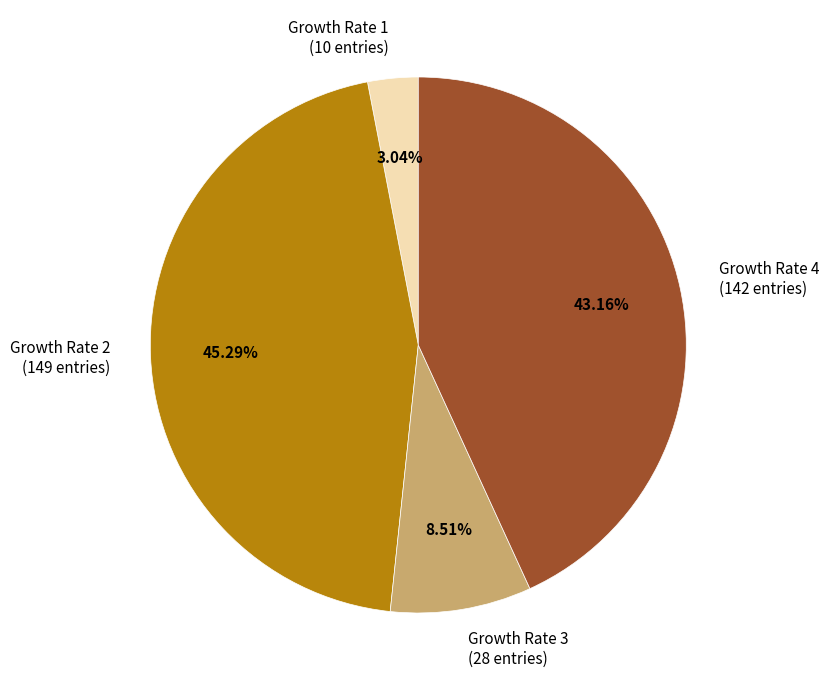

Which has a higher value, Growth Rate 3 (28 entries) or Growth Rate 2 (149 entries)?

Growth Rate 2 (149 entries)